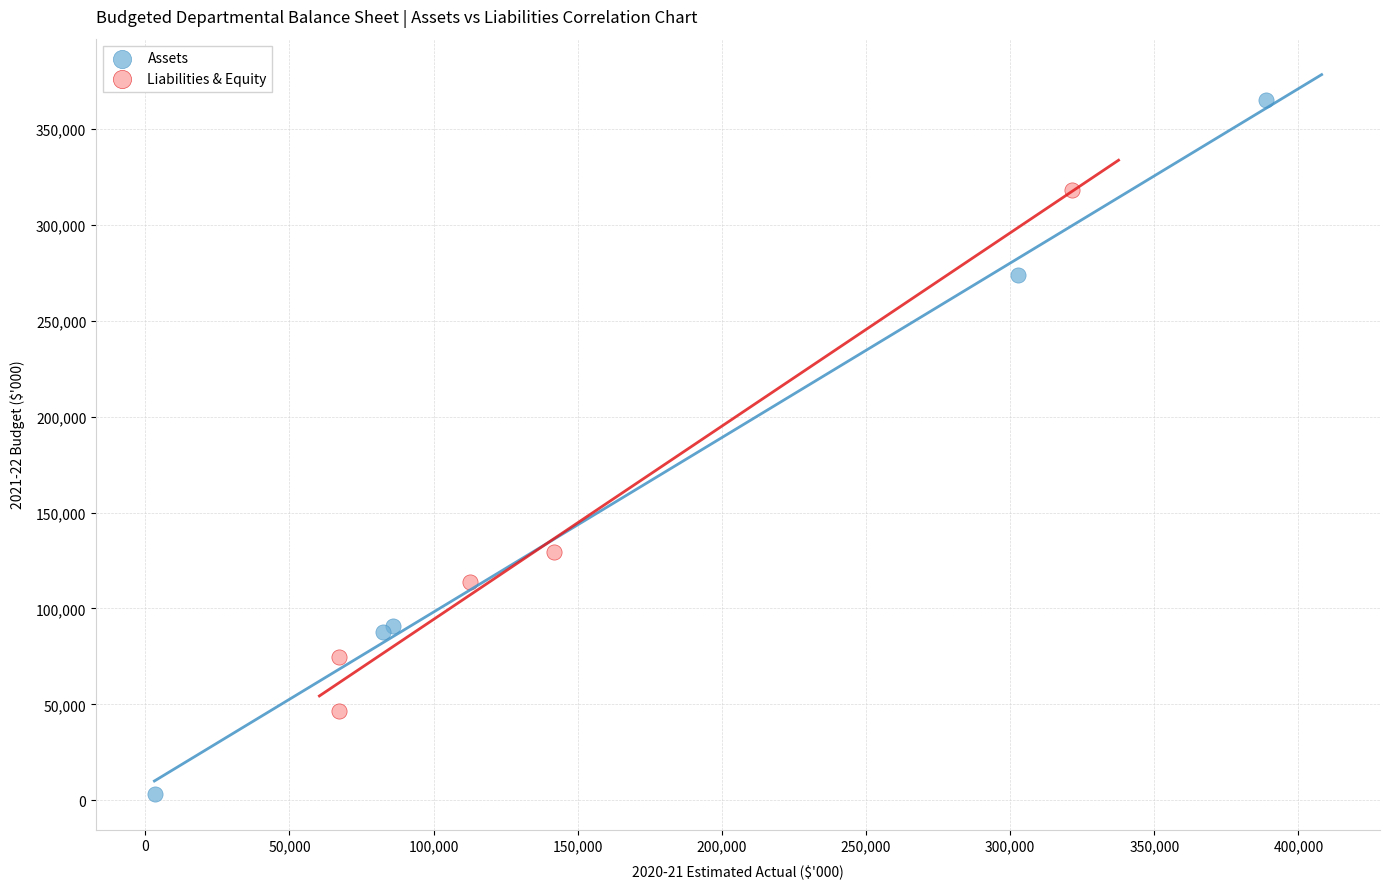

Which series has the largest Y range (max minus min)?

Assets